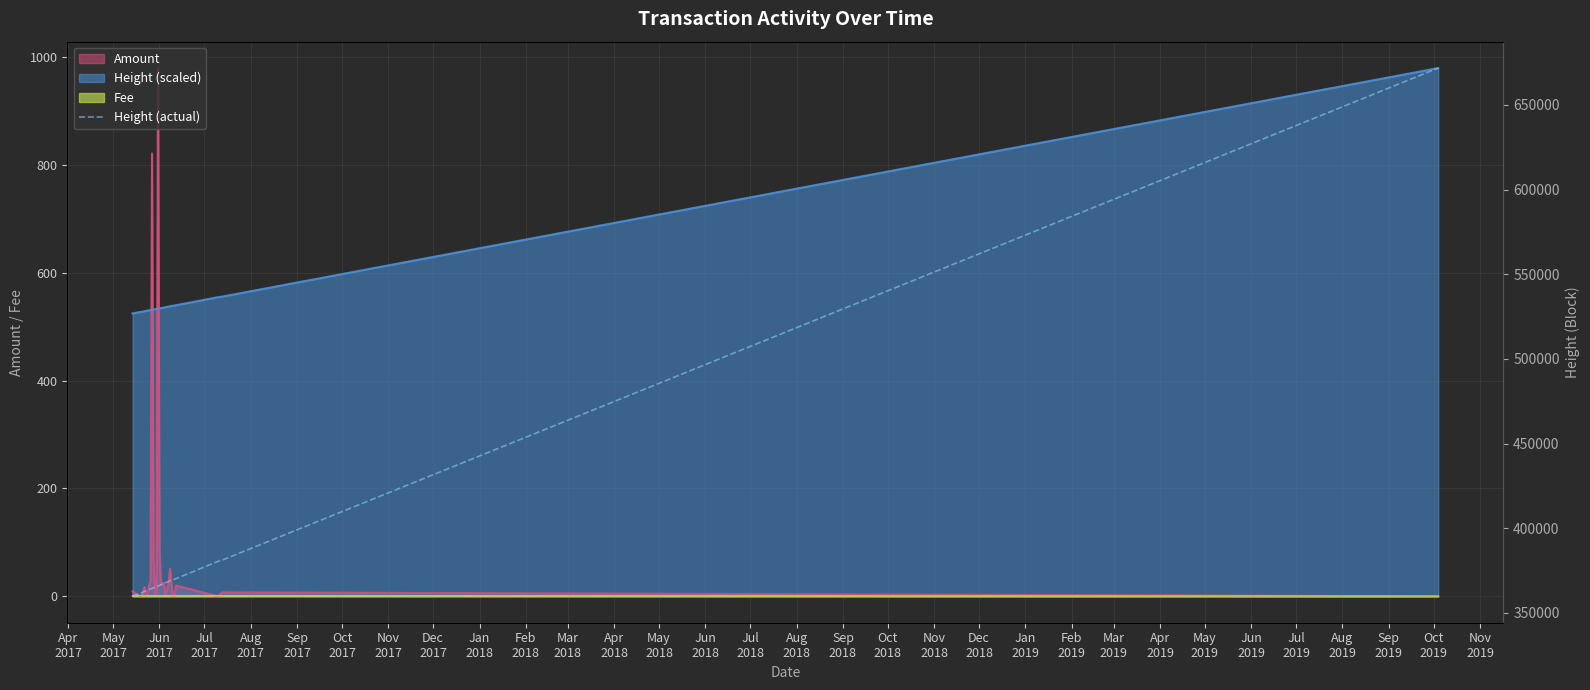

The value at Jan
2018 is 487081. True or false?

False